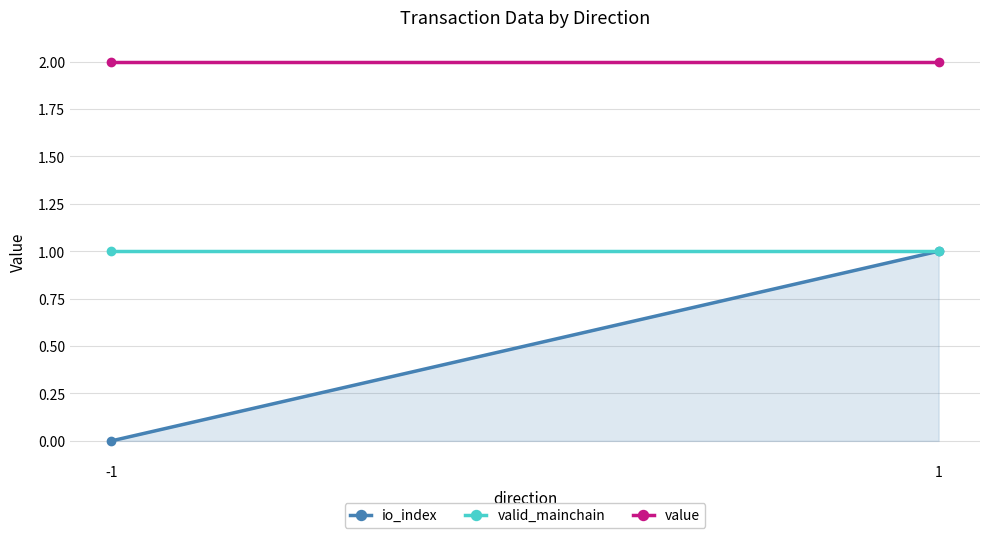

Is it true that io_index equals 1.0 at 1?

True